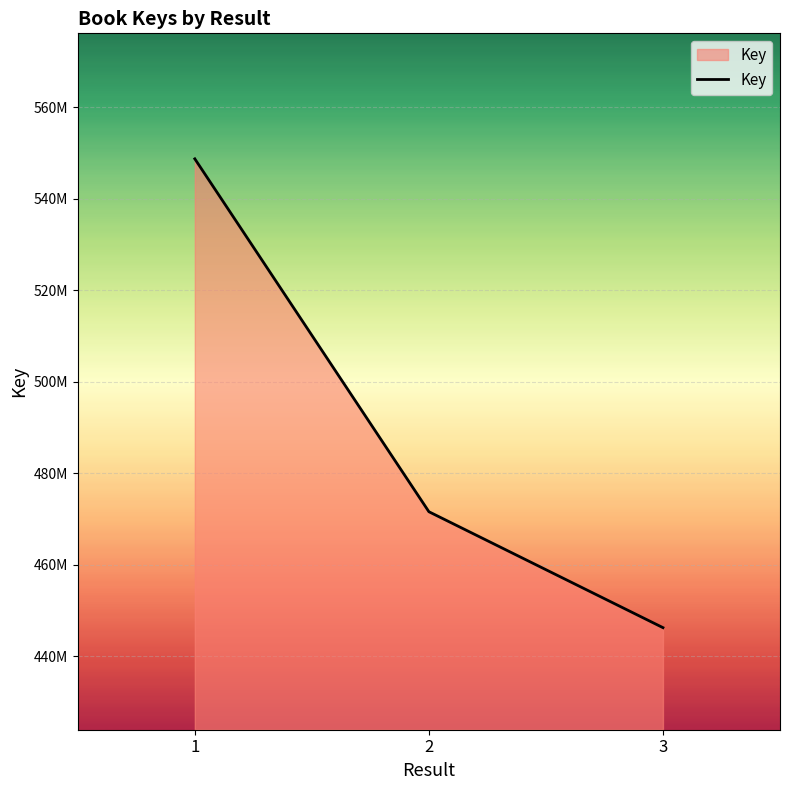

The value at 2 is 471633004. True or false?

True